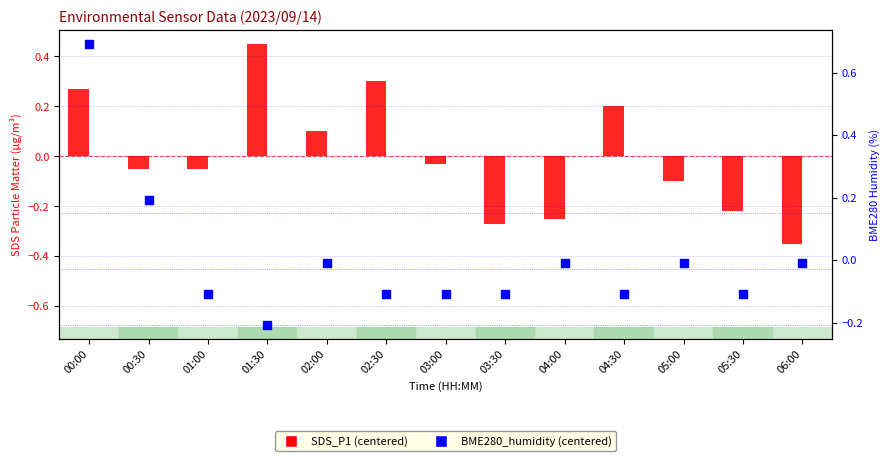

What is the total value across all series at 00:30?

0.1